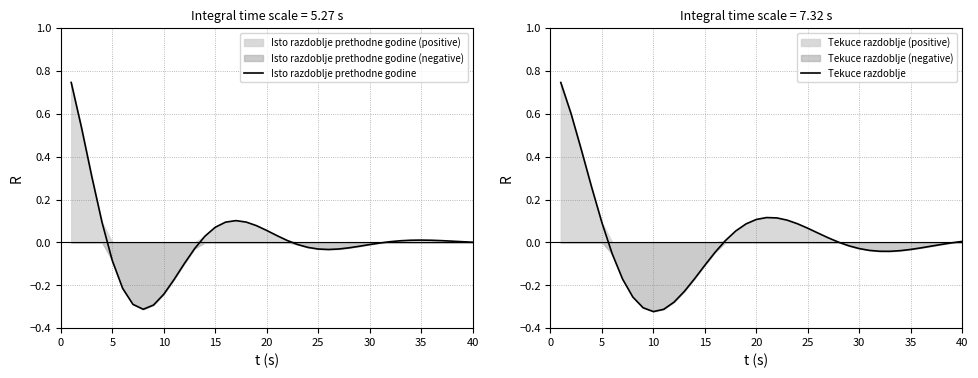

Reading left to right, extract all data points from this chart.

Isto razdoblje prethodne godine: 0.7	0.5	0.3	0.1	-0.1	-0.2	-0.3	-0.3	-0.3	-0.2	-0.2	-0.1	-0.0	0.0	0.1	0.1	0.1	0.1	0.1	0.1	0.0	0.0	-0.0	-0.0	-0.0	-0.0	-0.0	-0.0	-0.0	-0.0	-0.0	0.0	0.0	0.0	0.0	0.0	0.0	0.0	0.0	0.0
Tekuce razdoblje: 0.7	0.6	0.4	0.3	0.1	-0.1	-0.2	-0.3	-0.3	-0.3	-0.3	-0.3	-0.2	-0.2	-0.1	-0.0	0.0	0.1	0.1	0.1	0.1	0.1	0.1	0.1	0.1	0.0	0.0	0.0	-0.0	-0.0	-0.0	-0.0	-0.0	-0.0	-0.0	-0.0	-0.0	-0.0	-0.0	0.0